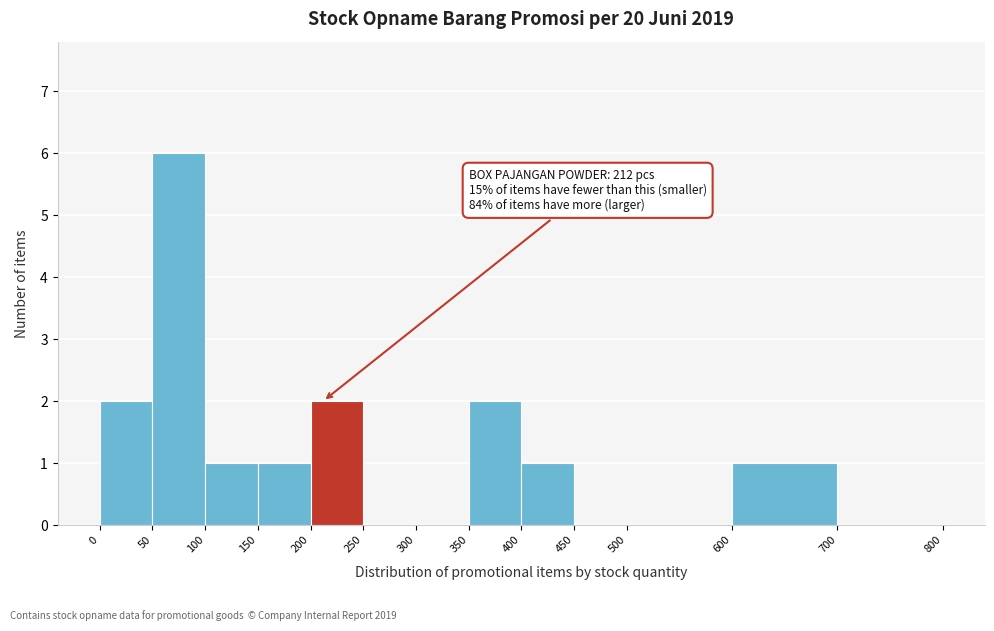

Which range on the x-axis has the tallest bar?

50 to 100